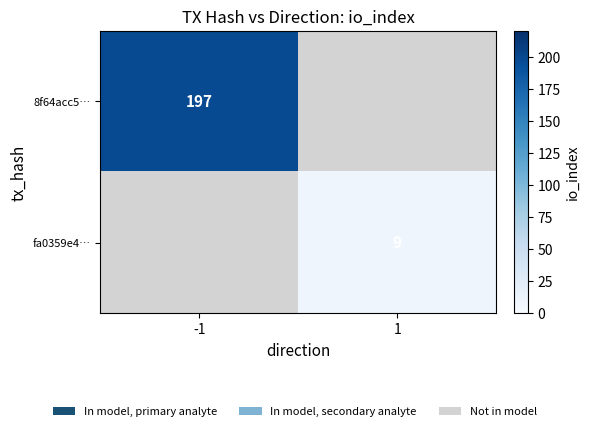

True or false: 8f64acc5… has a value of 42.8 at -1.

False